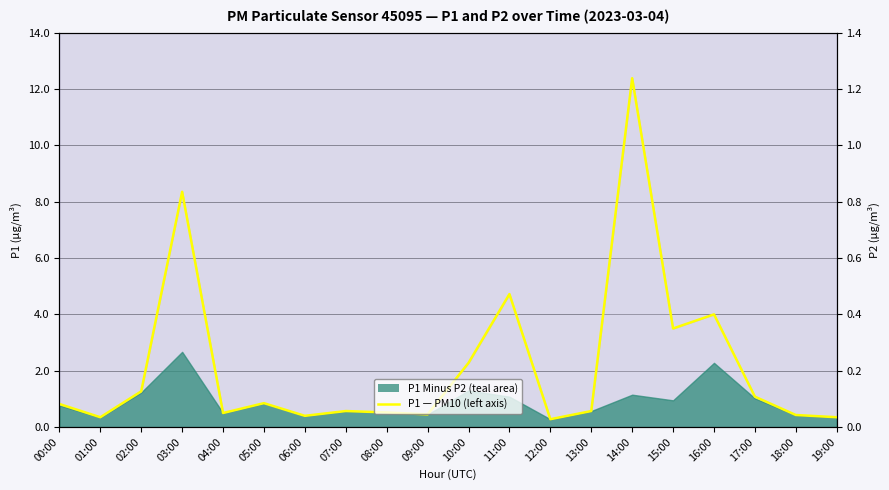

Is it true that the value at 02:00 is 1.3?

True